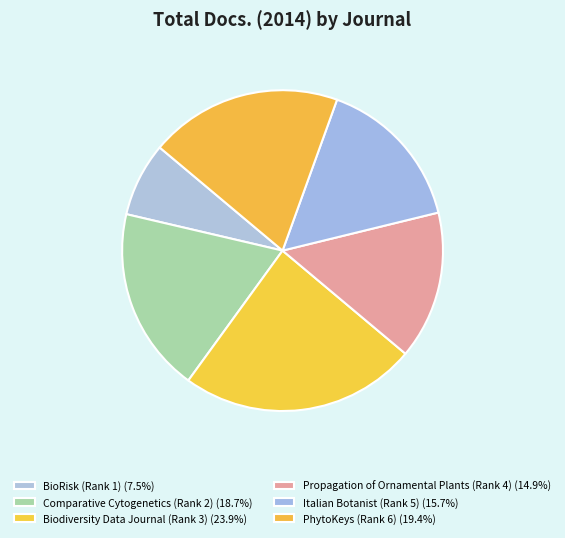

Which has a higher value, Biodiversity Data Journal (Rank 3) or Propagation of Ornamental Plants (Rank 4)?

Biodiversity Data Journal (Rank 3)